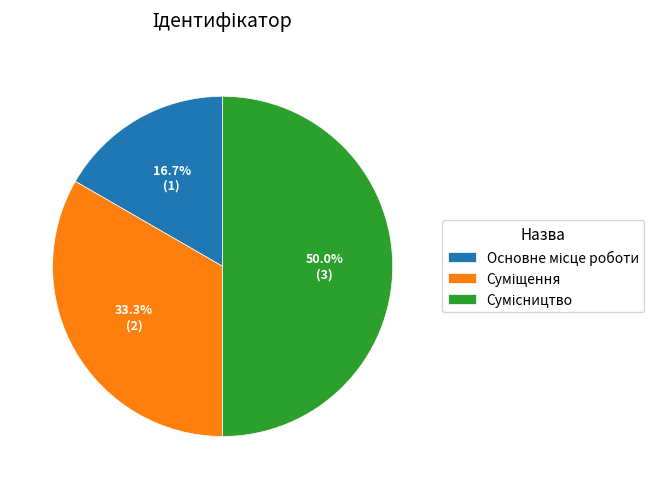

What is the change in value from Основне місце роботи to Сумісництво?

+2